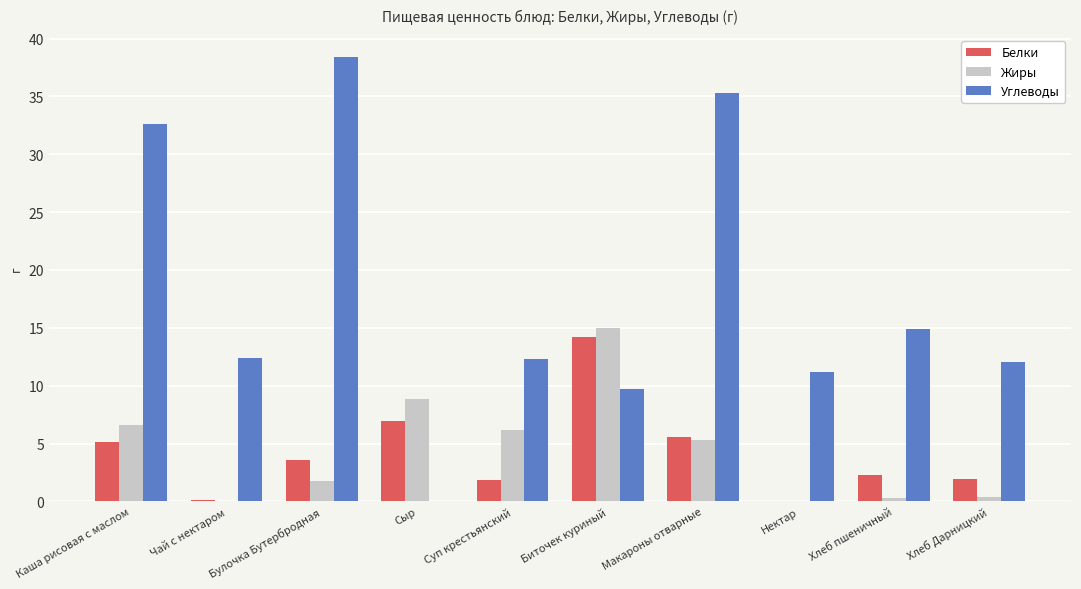

Which series has the largest range (max minus min)?

Углеводы